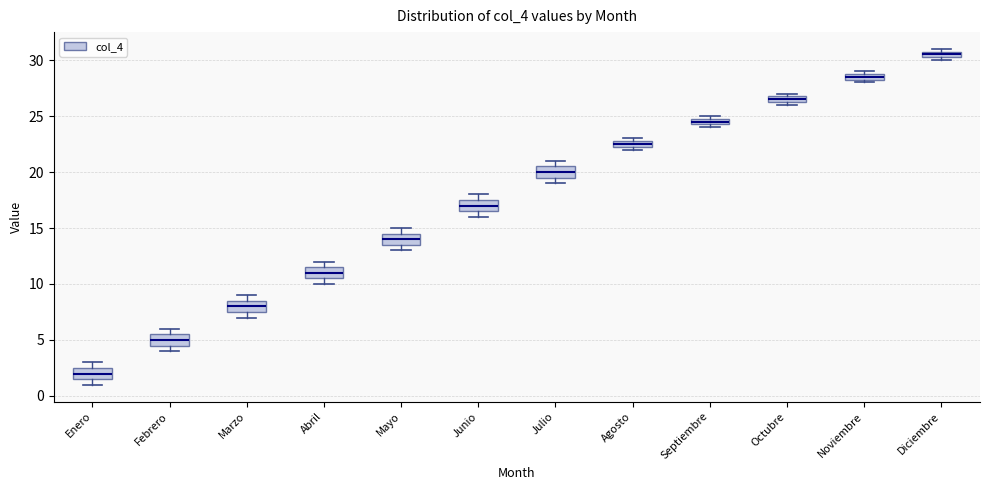

Where is the upper edge of the box for Abril on the y-axis? The values are not printed on the chart, so give them approximately, as read against the axis.

11.5